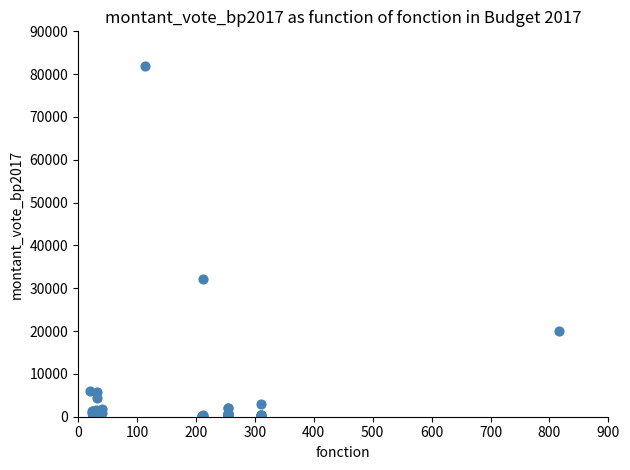

What Y value in the scatter plot is closest to 41040?

32192